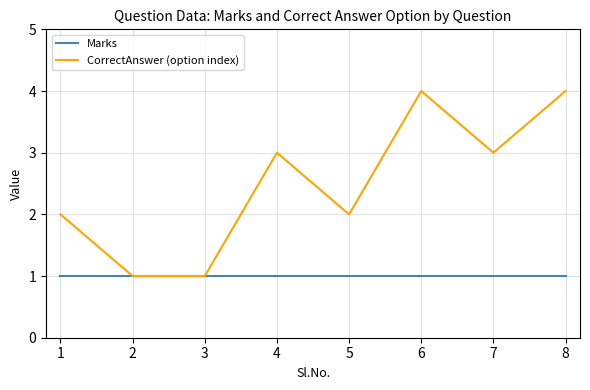

True or false: Marks has a value of 0 at 1.

False